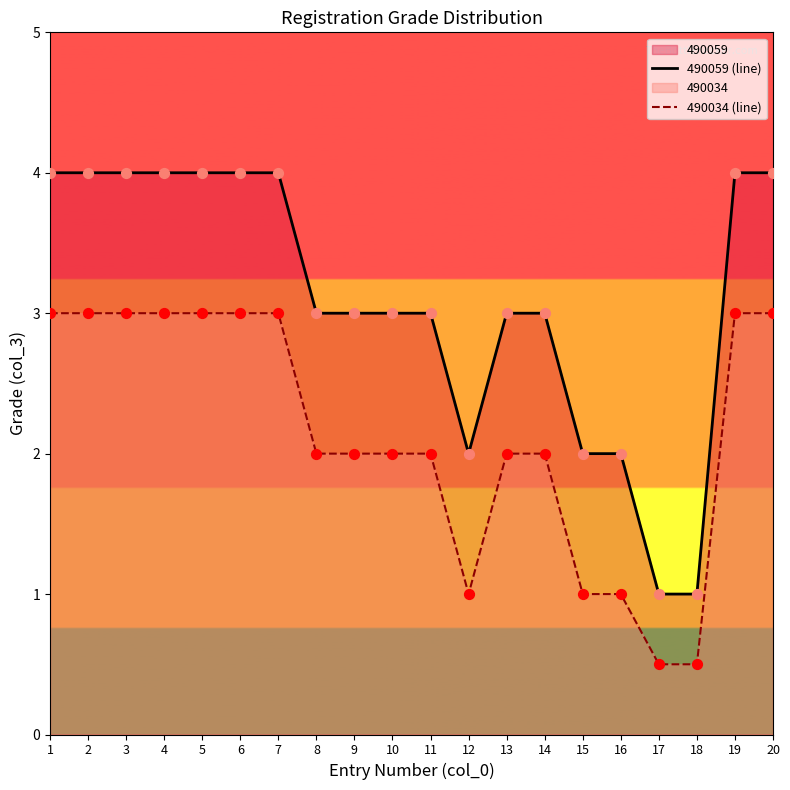

At which category is the sum across all series the highest?

1